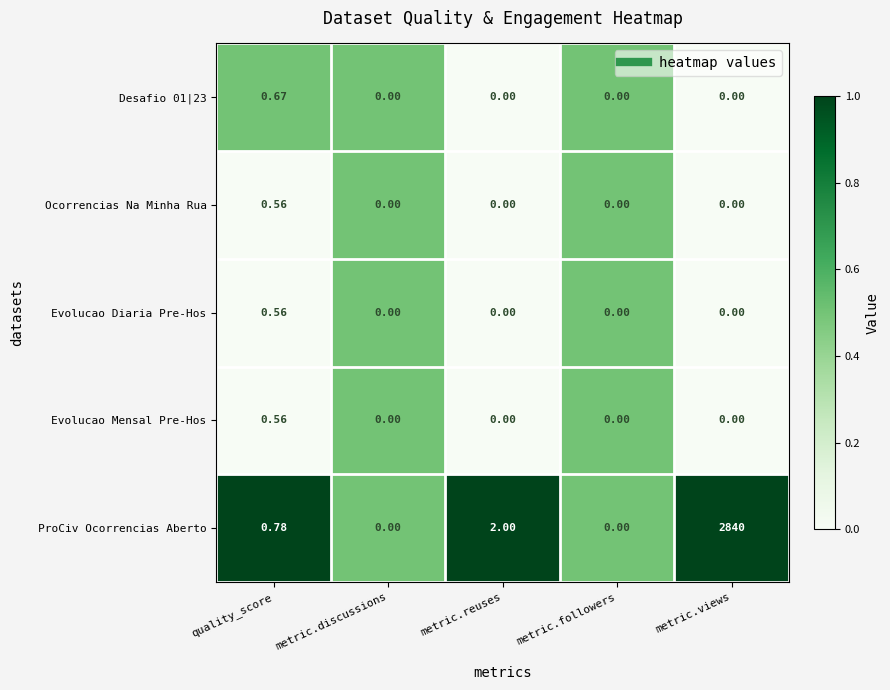

What is the total value across all series at metric.reuses?

2.0